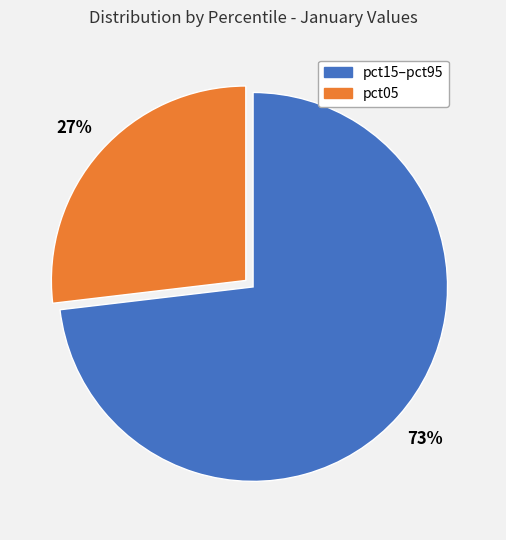

To the nearest percent, what is the average slice percentage?

50%